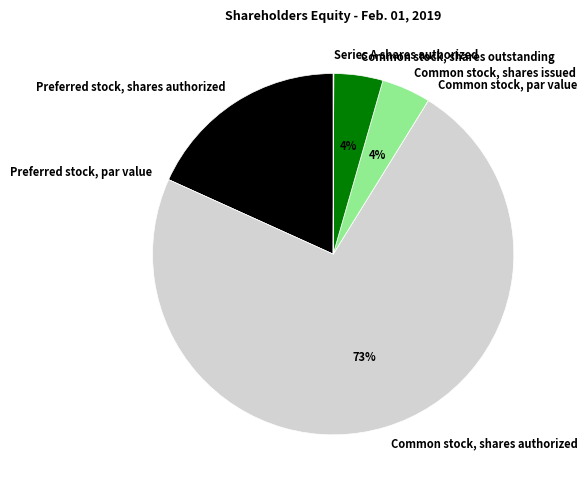

Does Common stock, shares authorized represent more than half of the total?

Yes